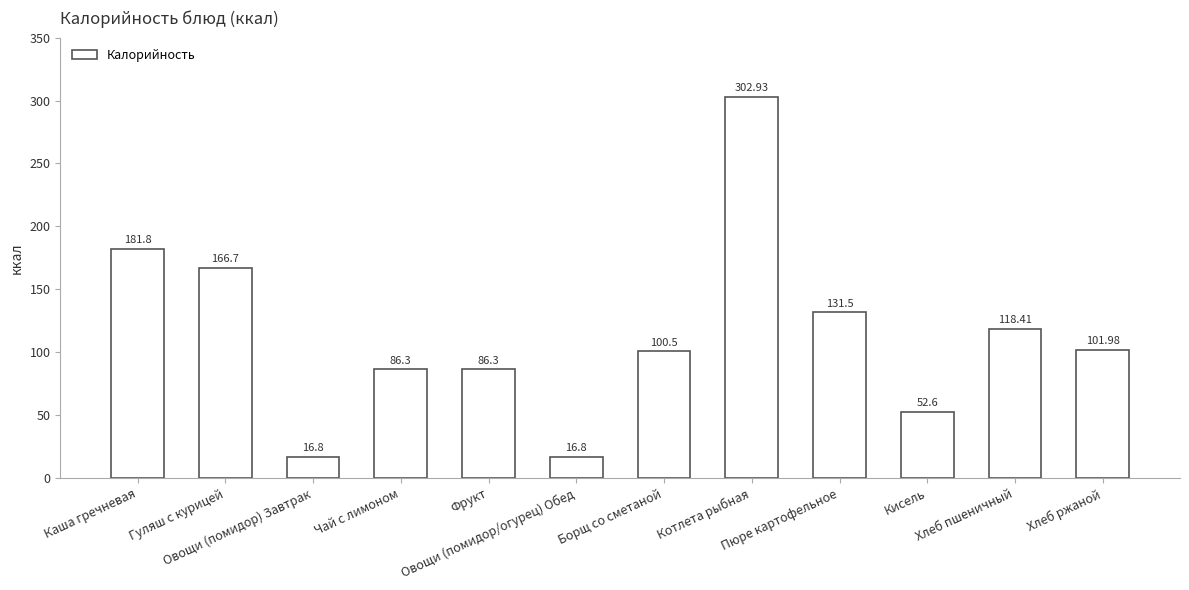

Reading left to right, extract all data points from this chart.

181.8	166.7	16.8	86.3	86.3	16.8	100.5	302.9	131.5	52.6	118.4	102.0